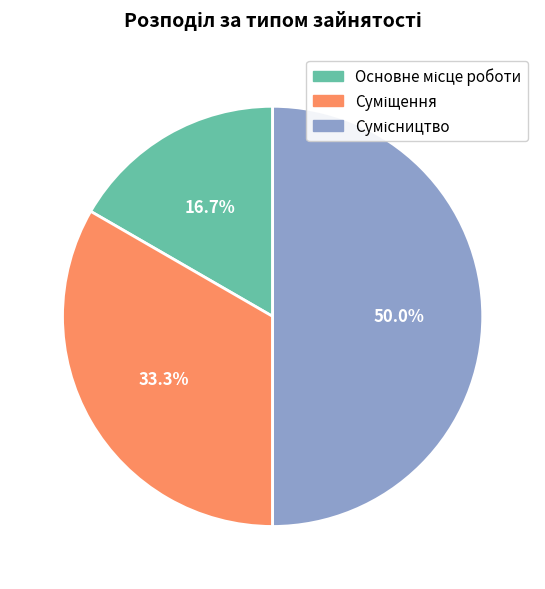

How many segments does this pie chart have?

3